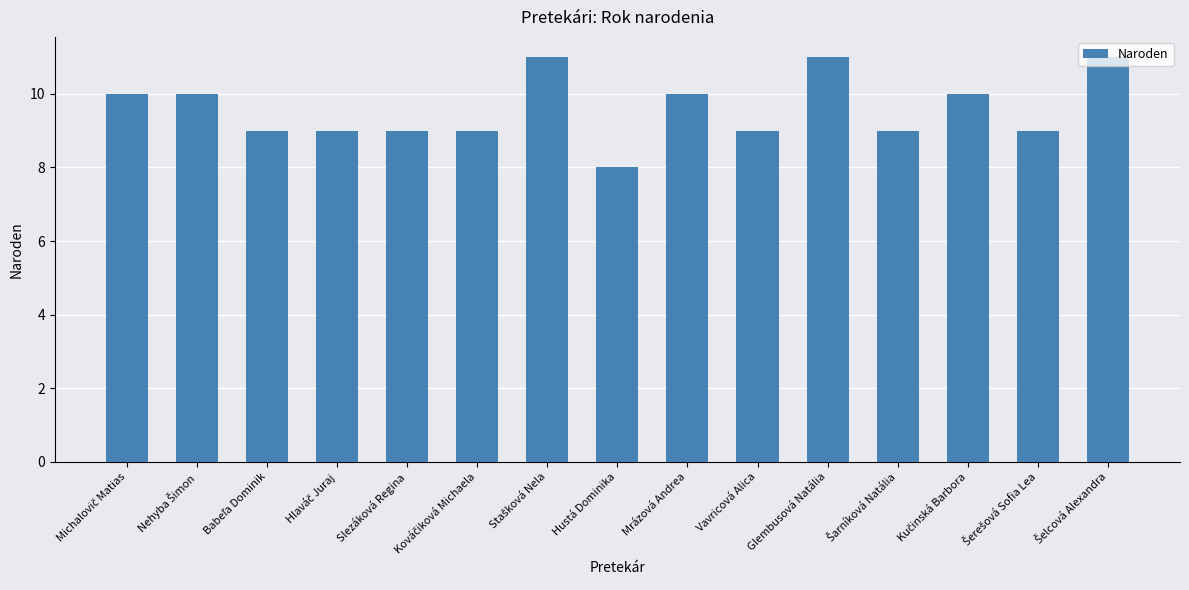

At which category does the chart reach its minimum across all series?

Hustá Dominika